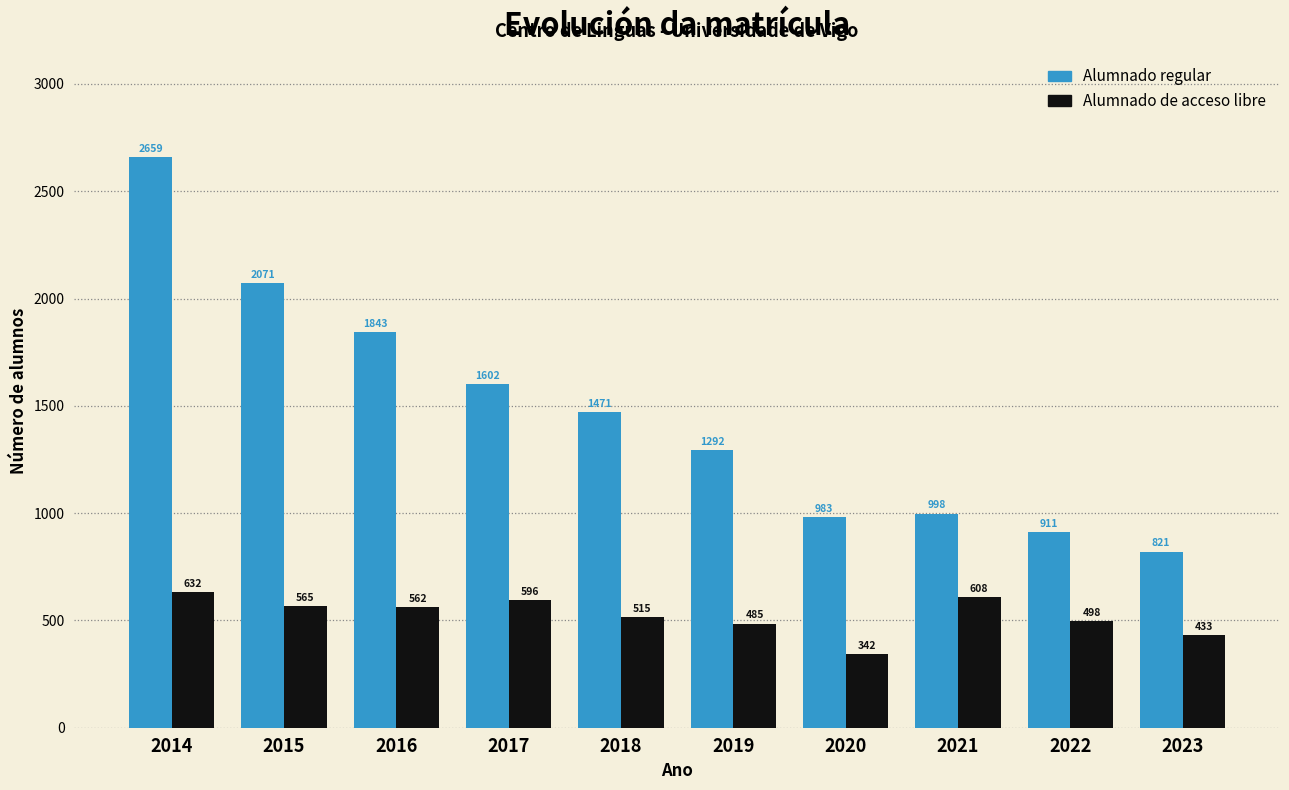

Reading left to right, transcribe all the data shown in this chart.

Alumnado regular: 2659	2071	1843	1602	1471	1292	983	998	911	821
Alumnado de acceso libre: 632	565	562	596	515	485	342	608	498	433